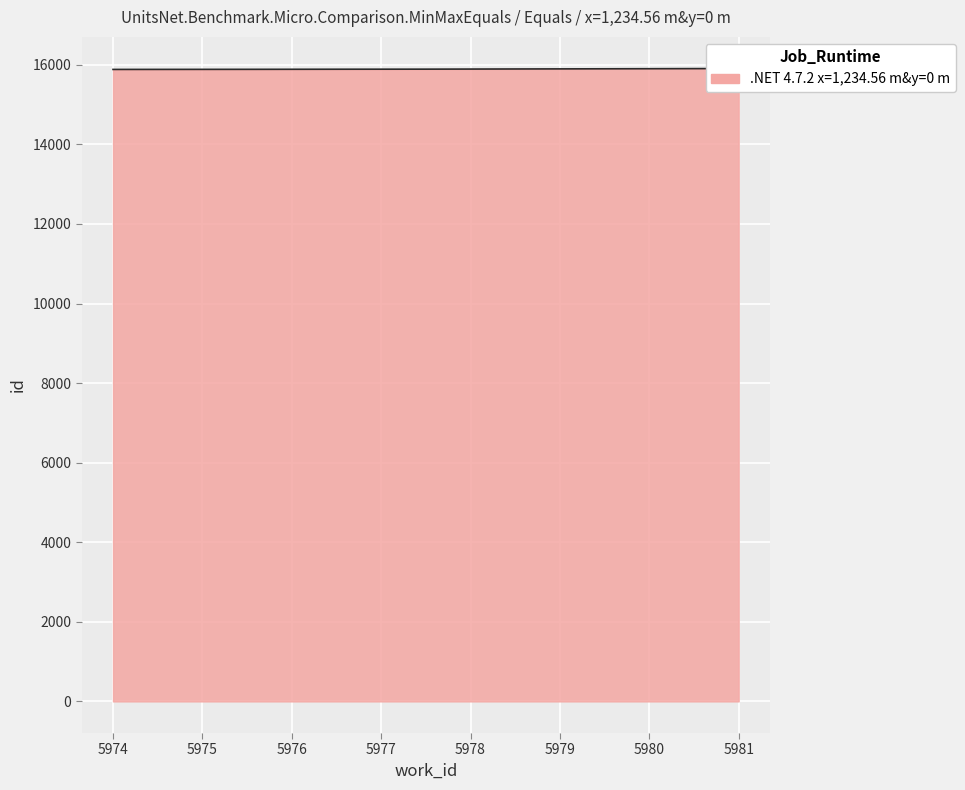

What is the average value?

15893